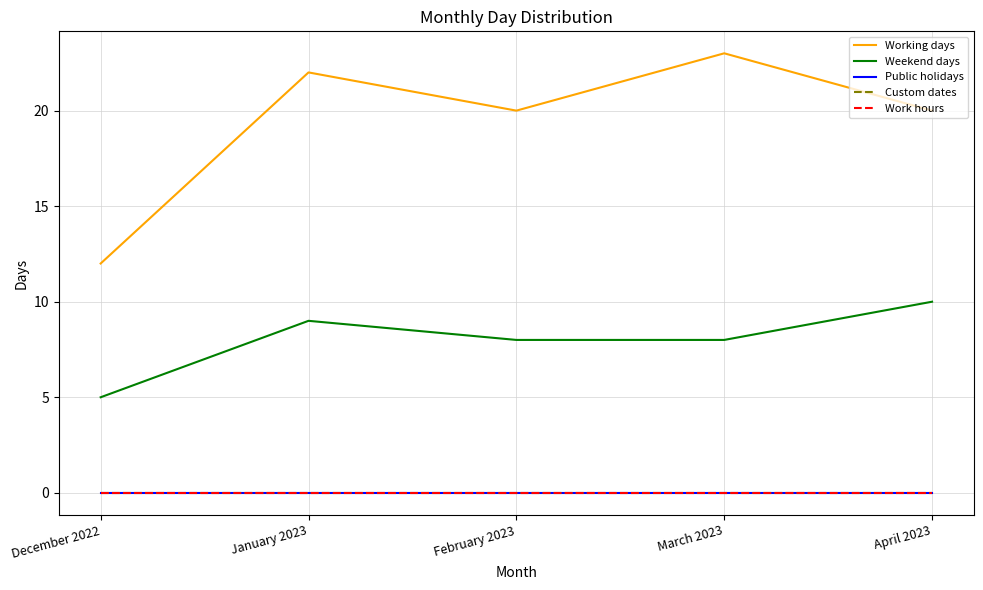

At January 2023, list the series in order from largest to smallest.

Working days, Weekend days, Public holidays, Custom dates, Work hours